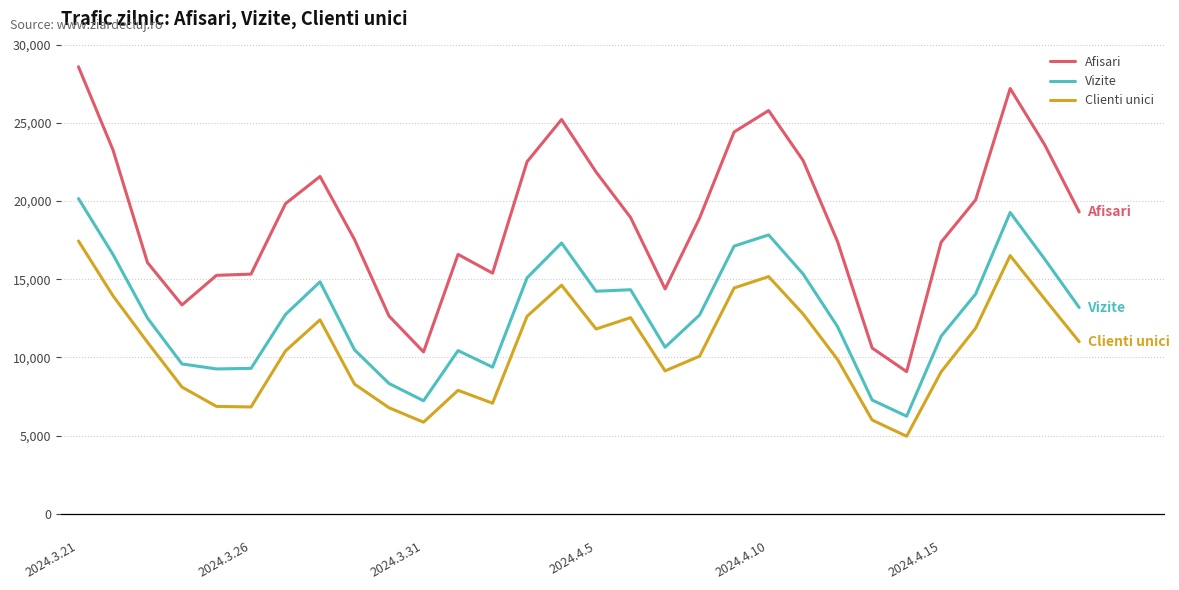

Which series has the largest range (max minus min)?

Afisari